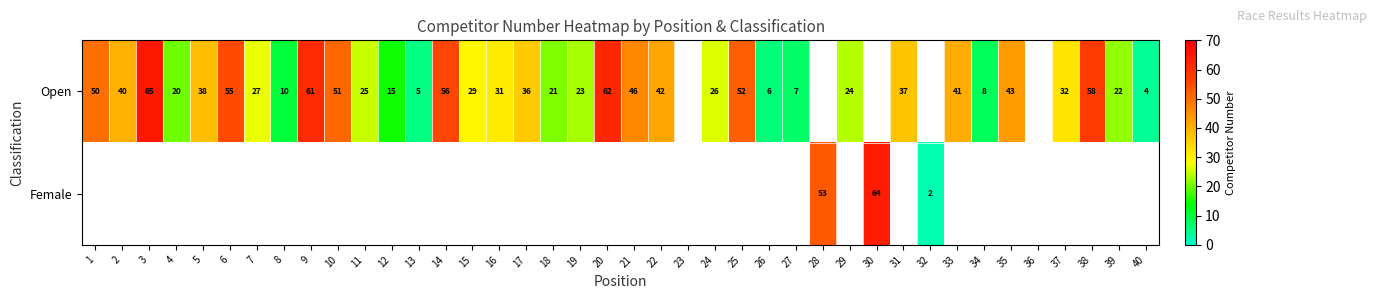

What is the difference between the Open values at 21 and 10?

5